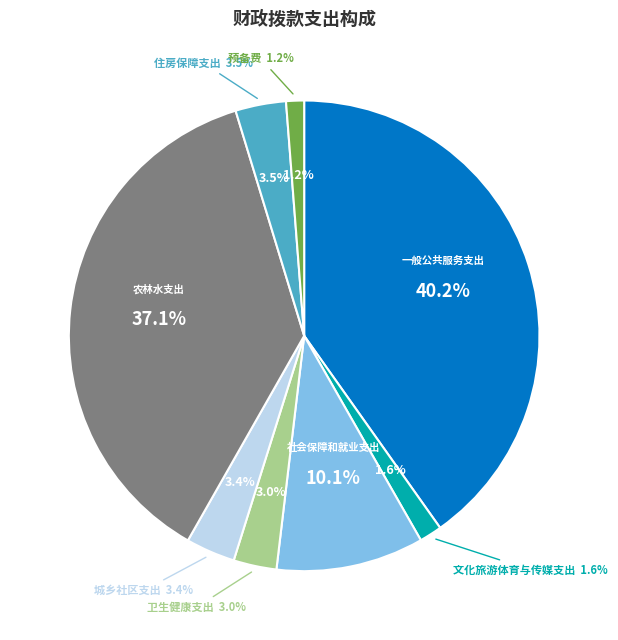

To the nearest percent, what is the average slice percentage?

12%